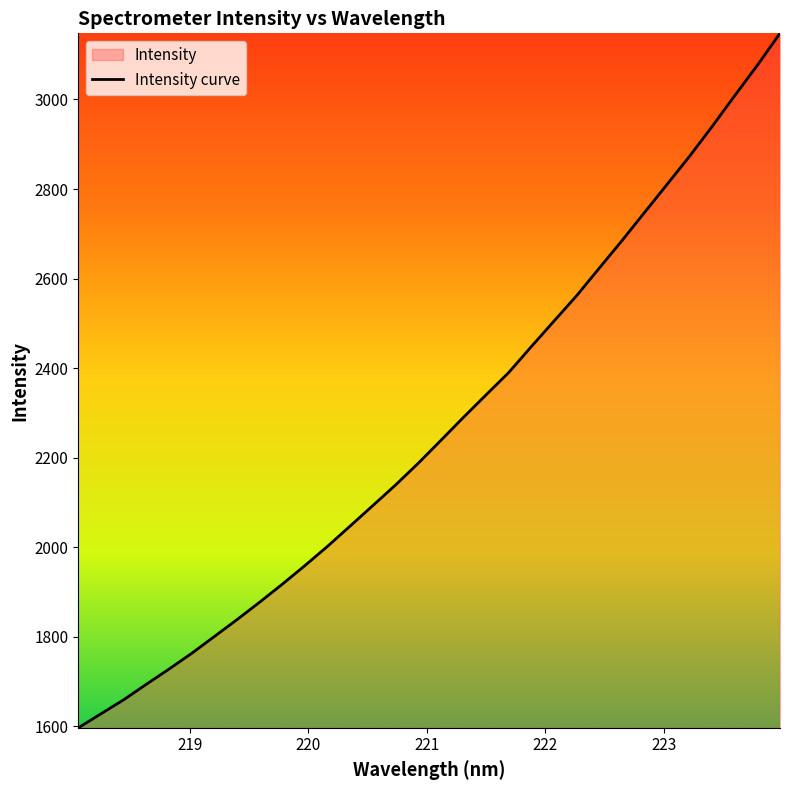

What is the minimum value shown in the chart?

1596.5